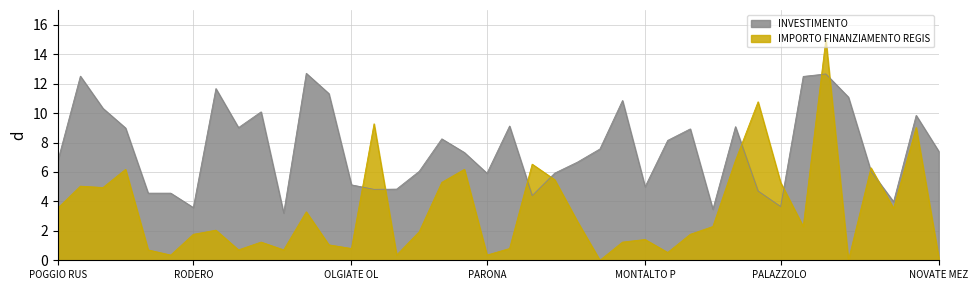

What is the label of the 15th point from the left?

MOTTA VISCONTI